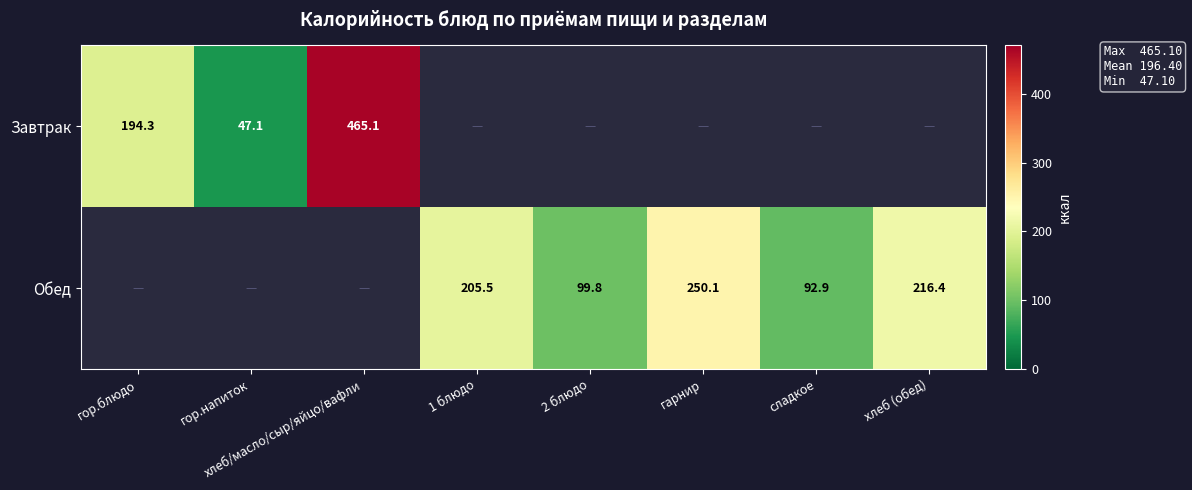

The Обед series shows 92.9 at сладкое. True or false?

True